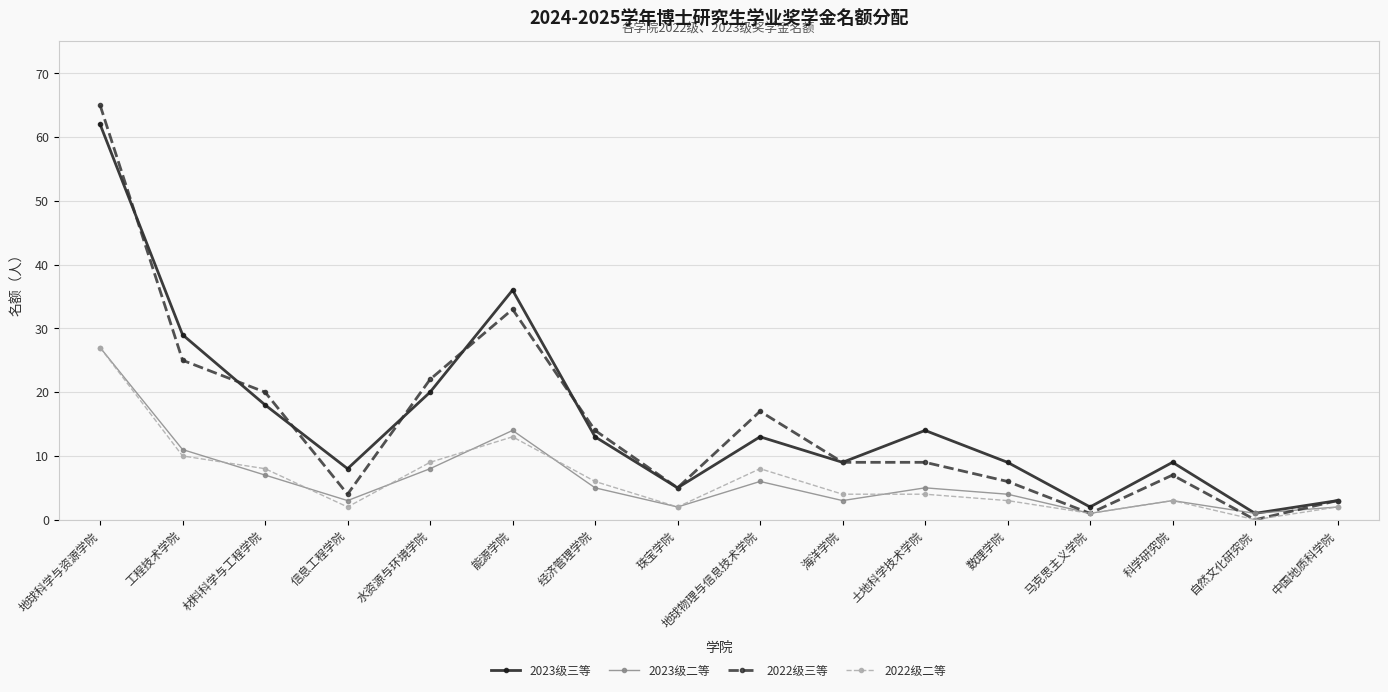

Between 信息工程学院 and 水资源与环境学院, which series saw the biggest shift?

2022级三等